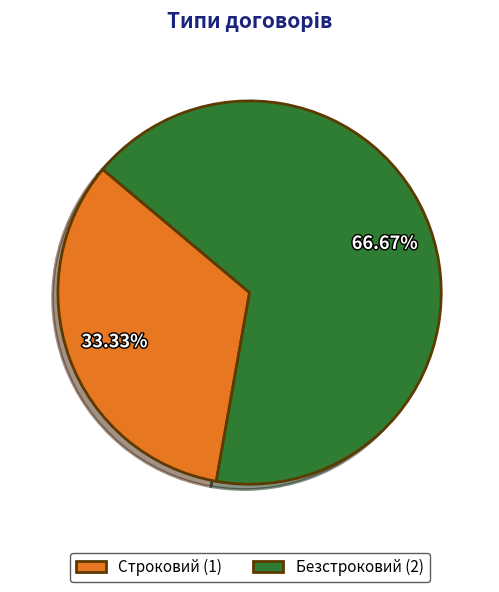

Which slice is the largest?

Безстроковий